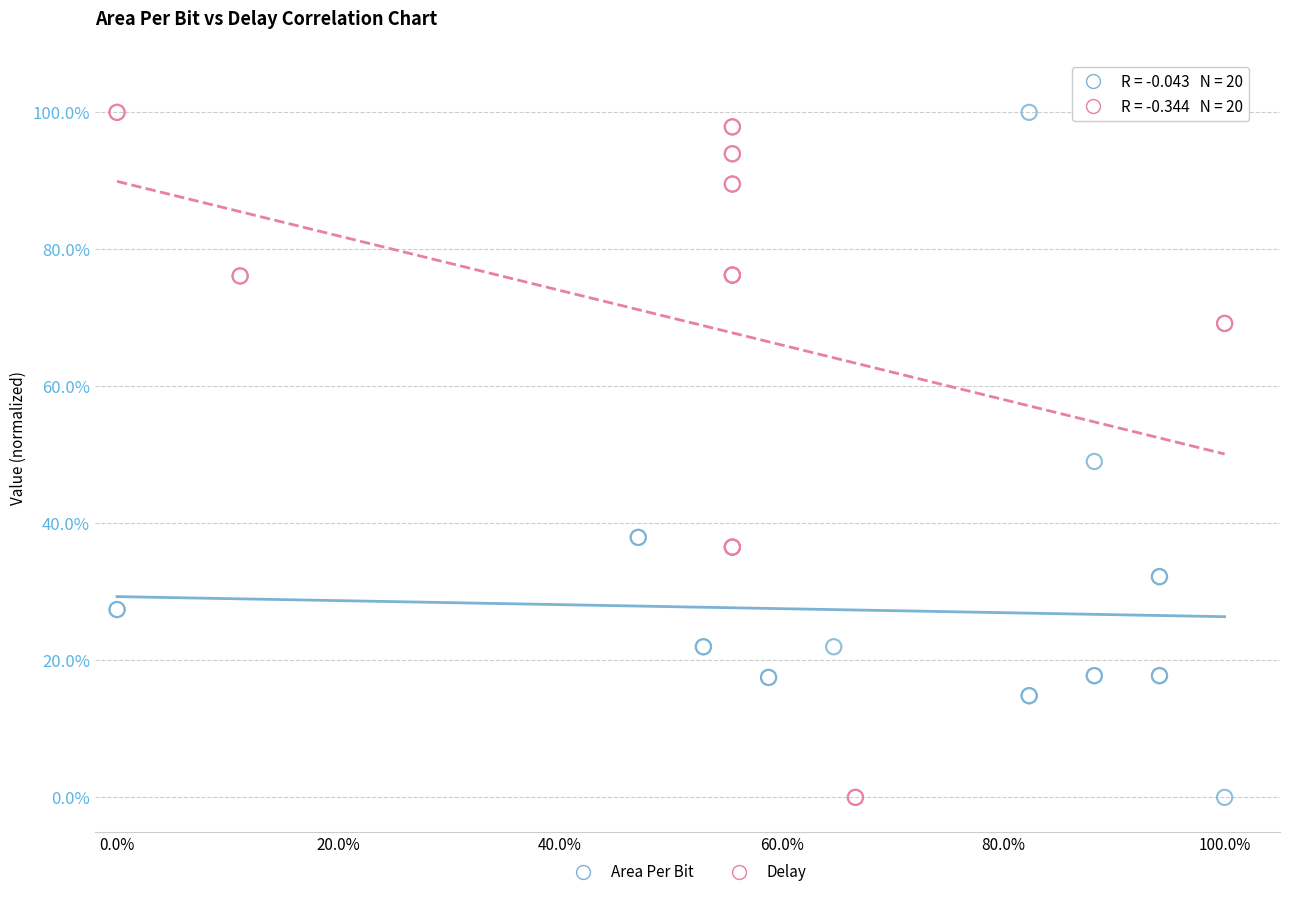

What are all the series names shown in the legend?

Area Per Bit, Delay